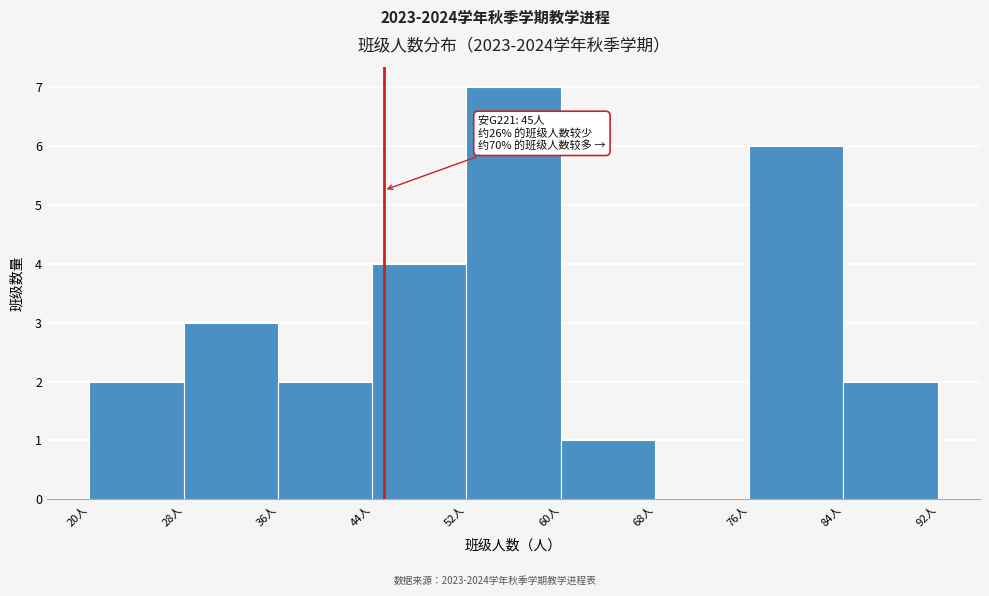

Which range on the x-axis has the tallest bar?

52 to 60